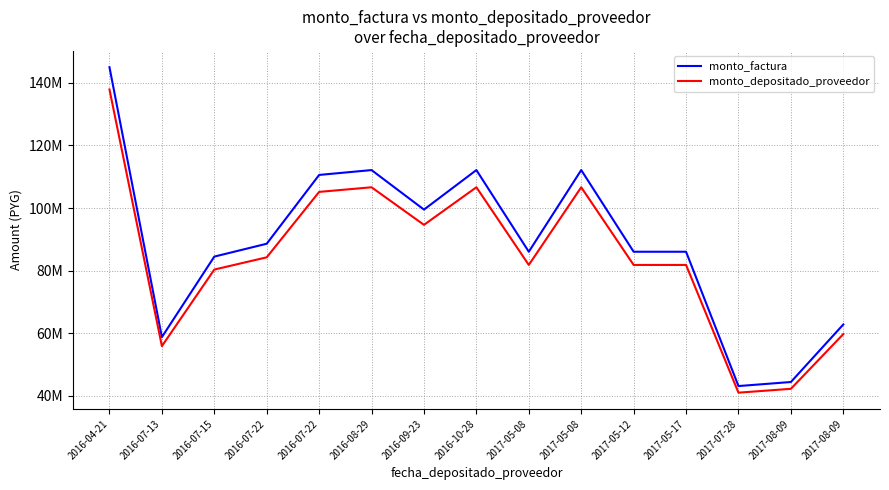

What are all the series names shown in the legend?

monto_factura, monto_depositado_proveedor